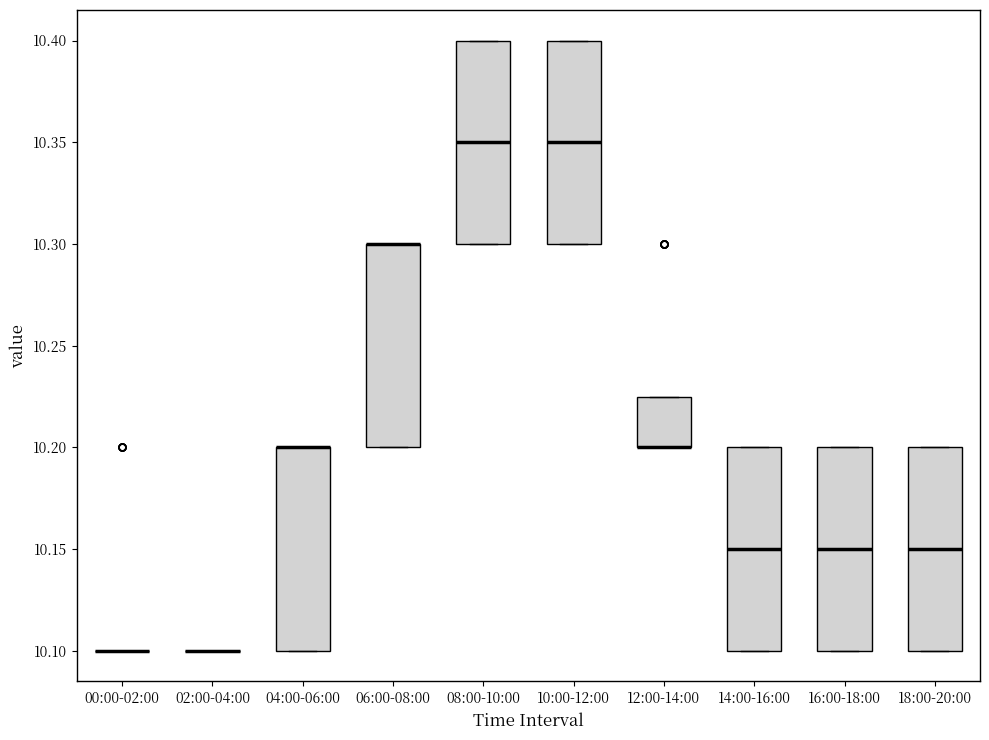

Reading left to right, read every box against the y-axis: the position of its median line, the range the box covers, and the ends of its whiskers. The values are not printed on the chart, so give them approximately, as read against the axis.

00:00-02:00: box collapsed to a line at 10.100, whiskers 10.100 to 10.100
02:00-04:00: box collapsed to a line at 10.100, whiskers 10.100 to 10.100
04:00-06:00: median 10.200 (drawn on the box's upper edge), box 10.100 to 10.200, whiskers 10.100 to 10.200
06:00-08:00: median 10.300 (drawn on the box's upper edge), box 10.200 to 10.300, whiskers 10.200 to 10.300
08:00-10:00: median 10.350, box 10.300 to 10.400, whiskers 10.300 to 10.400
10:00-12:00: median 10.350, box 10.300 to 10.400, whiskers 10.300 to 10.400
12:00-14:00: median 10.200 (drawn on the box's lower edge), box 10.200 to 10.225, whiskers 10.200 to 10.225
14:00-16:00: median 10.150, box 10.100 to 10.200, whiskers 10.100 to 10.200
16:00-18:00: median 10.150, box 10.100 to 10.200, whiskers 10.100 to 10.200
18:00-20:00: median 10.150, box 10.100 to 10.200, whiskers 10.100 to 10.200